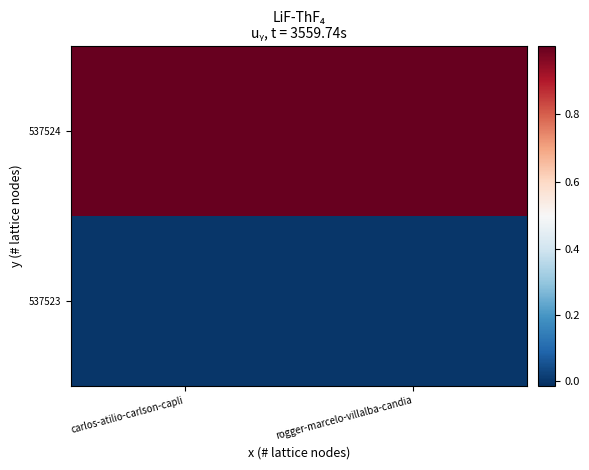

Between carlos-atilio-carlson-capli and rogger-marcelo-villalba-candia, which is larger?

carlos-atilio-carlson-capli